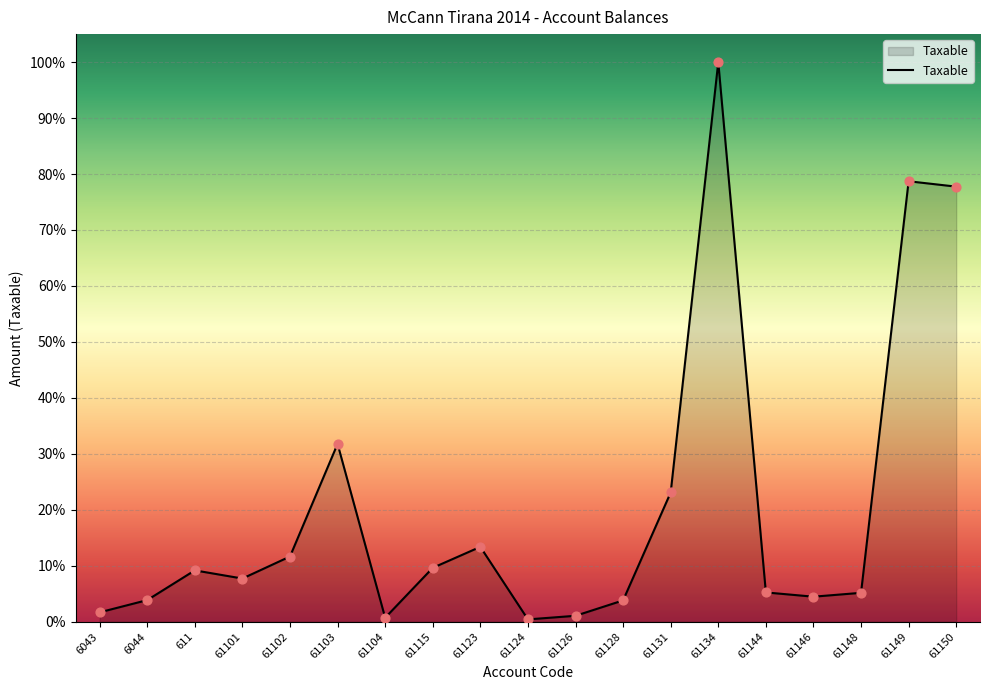

Is this an area chart (filled region under the line)?

Yes